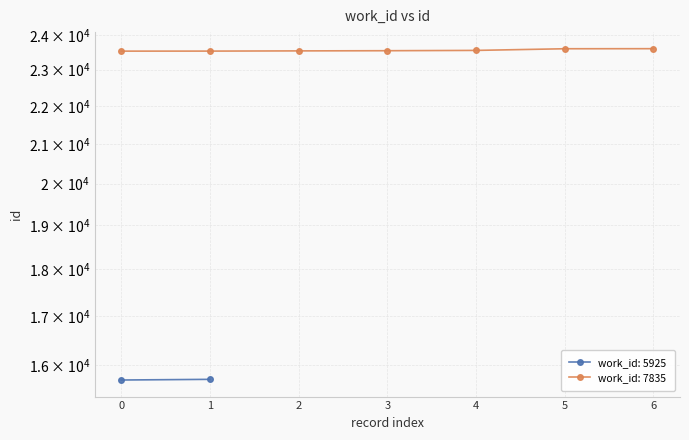

Approximately how many times larger is the value at 0 compared to 6?

1.0